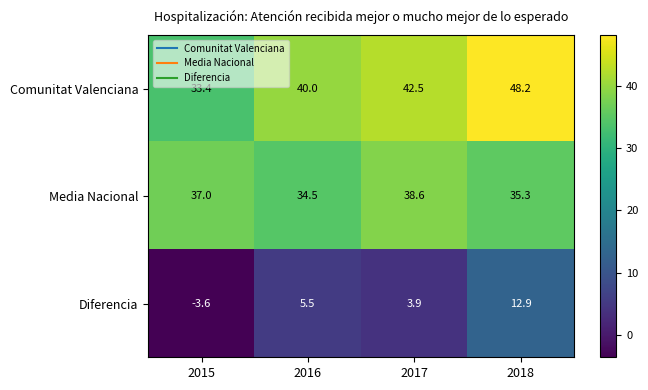

What is the greatest value displayed?

48.2